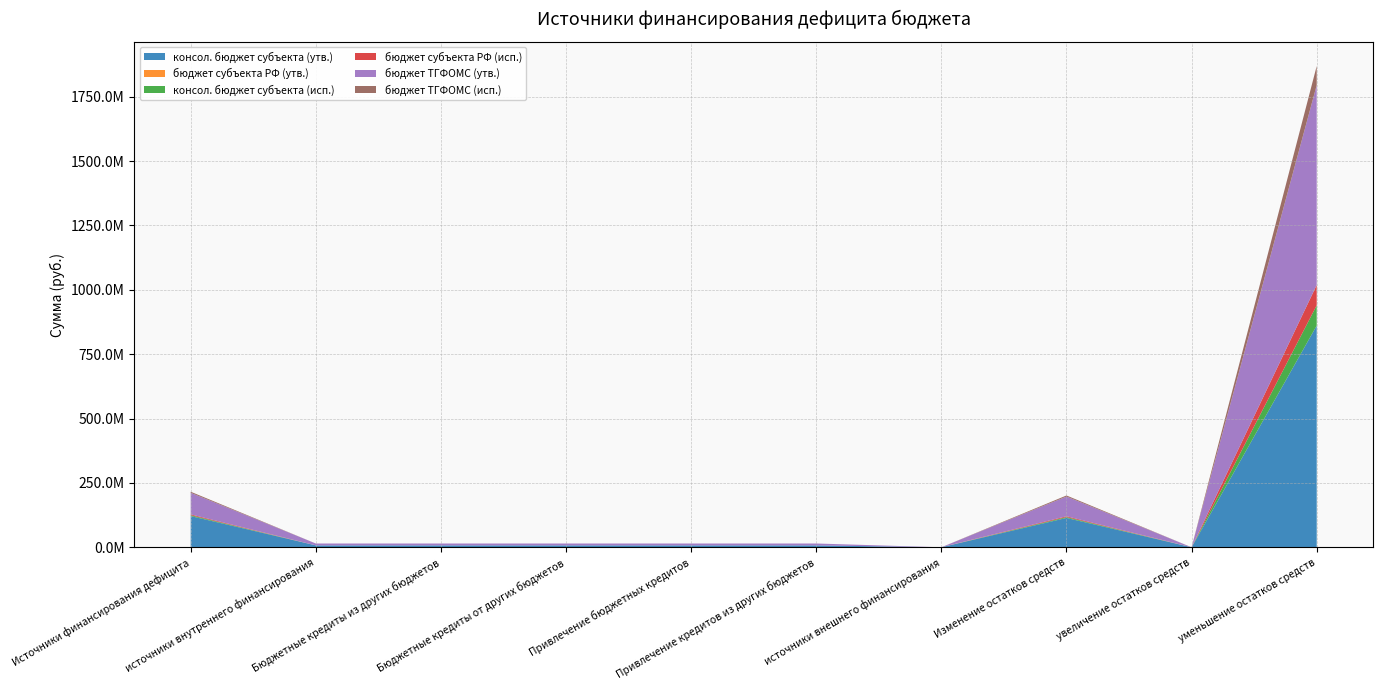

Reading right to left, extract all data points from this chart.

консол. бюджет субъекта (утв.): уменьшение остатков средств=861092415.6	увеличение остатков средств=-747171490.9	Изменение остатков средств=113920924.7	источники внешнего финансирования=0.0	Привлечение кредитов из других бюджетов=7300000.0	Привлечение бюджетных кредитов=7300000.0	Бюджетные кредиты от других бюджетов=7300000.0	Бюджетные кредиты из других бюджетов=7300000.0	источники внутреннего финансирования=7300000.0	Источники финансирования дефицита=121220924.7
бюджет субъекта РФ (утв.): уменьшение остатков средств=0.0	увеличение остатков средств=0.0	Изменение остатков средств=0.0	источники внешнего финансирования=0.0	Привлечение кредитов из других бюджетов=0.0	Привлечение бюджетных кредитов=0.0	Бюджетные кредиты от других бюджетов=0.0	Бюджетные кредиты из других бюджетов=0.0	источники внутреннего финансирования=0.0	Источники финансирования дефицита=0.0
консол. бюджет субъекта (исп.): уменьшение остатков средств=78899504.9	увеличение остатков средств=-75659465.0	Изменение остатков средств=3240039.9	источники внешнего финансирования=0.0	Привлечение кредитов из других бюджетов=0.0	Привлечение бюджетных кредитов=0.0	Бюджетные кредиты от других бюджетов=0.0	Бюджетные кредиты из других бюджетов=0.0	источники внутреннего финансирования=0.0	Источники финансирования дефицита=3240039.9
бюджет субъекта РФ (исп.): уменьшение остатков средств=78899504.9	увеличение остатков средств=-75659465.0	Изменение остатков средств=3240039.9	источники внешнего финансирования=0.0	Привлечение кредитов из других бюджетов=0.0	Привлечение бюджетных кредитов=0.0	Бюджетные кредиты от других бюджетов=0.0	Бюджетные кредиты из других бюджетов=0.0	источники внутреннего финансирования=0.0	Источники финансирования дефицита=3240039.9
бюджет ТГФОМС (утв.): уменьшение остатков средств=776286508.0	увеличение остатков средств=-699713030.9	Изменение остатков средств=76573477.2	источники внешнего финансирования=0.0	Привлечение кредитов из других бюджетов=7300000.0	Привлечение бюджетных кредитов=7300000.0	Бюджетные кредиты от других бюджетов=7300000.0	Бюджетные кредиты из других бюджетов=7300000.0	источники внутреннего финансирования=7300000.0	Источники финансирования дефицита=83873477.2
бюджет ТГФОМС (исп.): уменьшение остатков средств=74408953.1	увеличение остатков средств=-70213437.2	Изменение остатков средств=4195516.0	источники внешнего финансирования=0.0	Привлечение кредитов из других бюджетов=0.0	Привлечение бюджетных кредитов=0.0	Бюджетные кредиты от других бюджетов=0.0	Бюджетные кредиты из других бюджетов=0.0	источники внутреннего финансирования=0.0	Источники финансирования дефицита=4195516.0